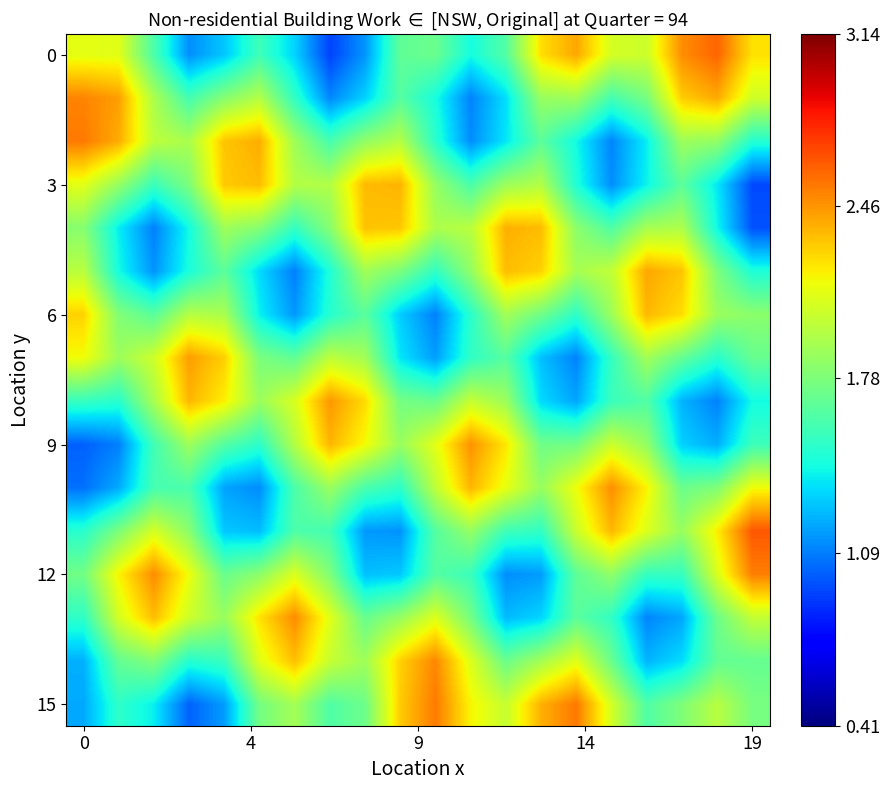

Which category has the lowest value across all series?

7